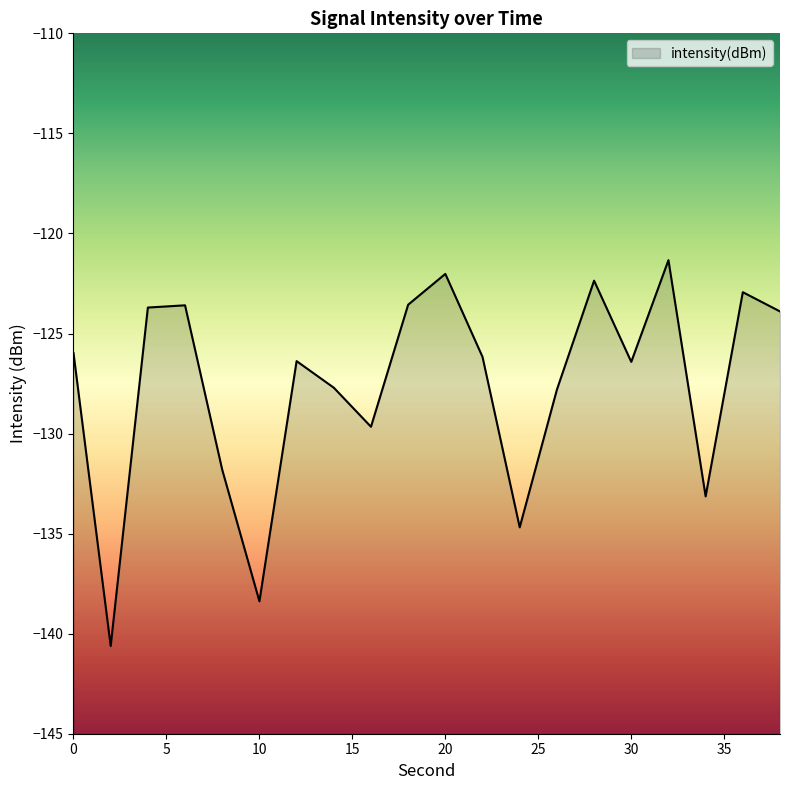

At which category does the data reach its first local valley?

2